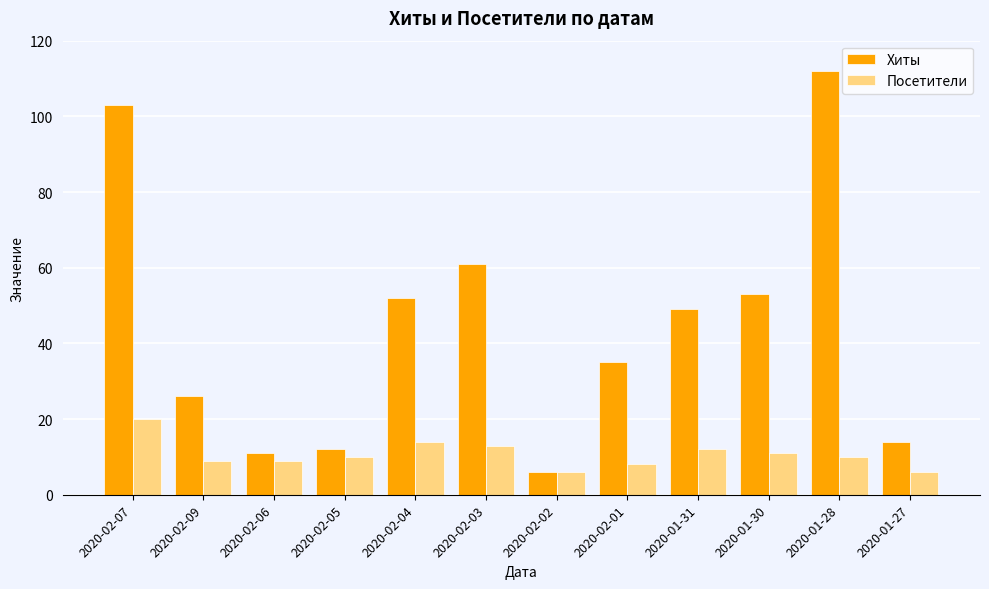

What is the difference between the highest and lowest values at 2020-01-28?

102